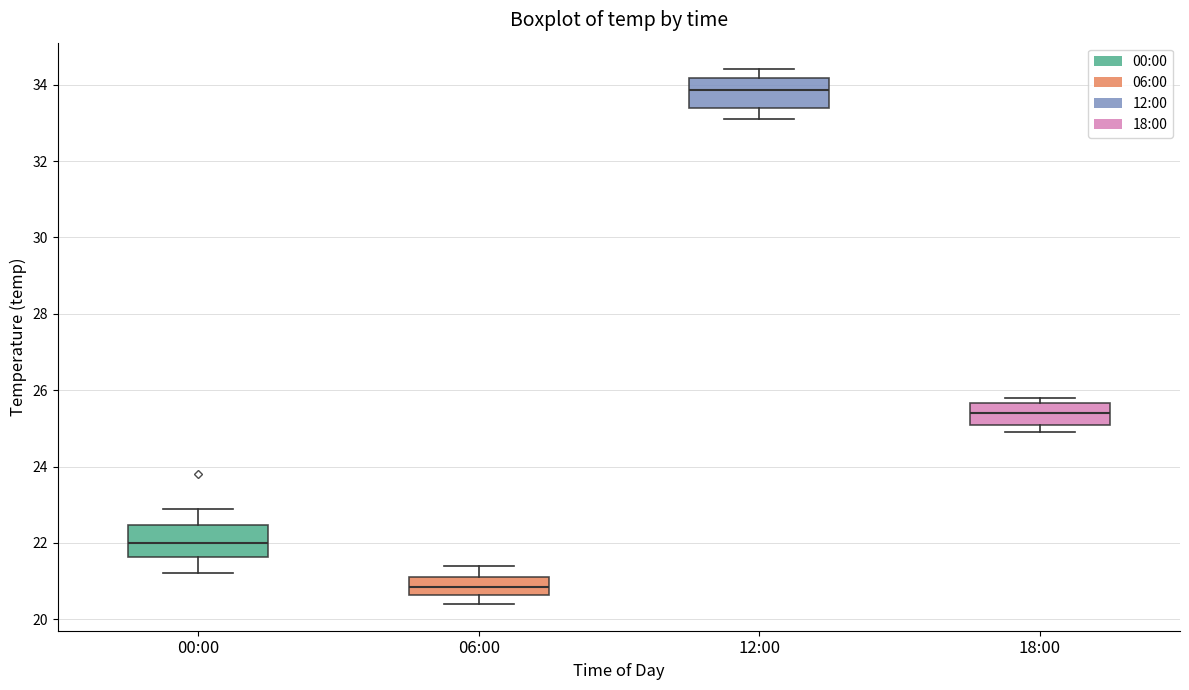

Reading left to right, transcribe this box plot: for each box, give where its median line is, the range the box spans, and where its two whiskers end, as read against the y-axis. The values are not printed on the chart, so give them approximately, as read against the axis.

00:00: median 22.0, box 21.6 to 22.4, whiskers 21.2 to 23.0
06:00: median 20.8, box 20.6 to 21.2, whiskers 20.4 to 21.4
12:00: median 33.8, box 33.4 to 34.2, whiskers 33.2 to 34.4
18:00: median 25.4, box 25.2 to 25.6, whiskers 25.0 to 25.8